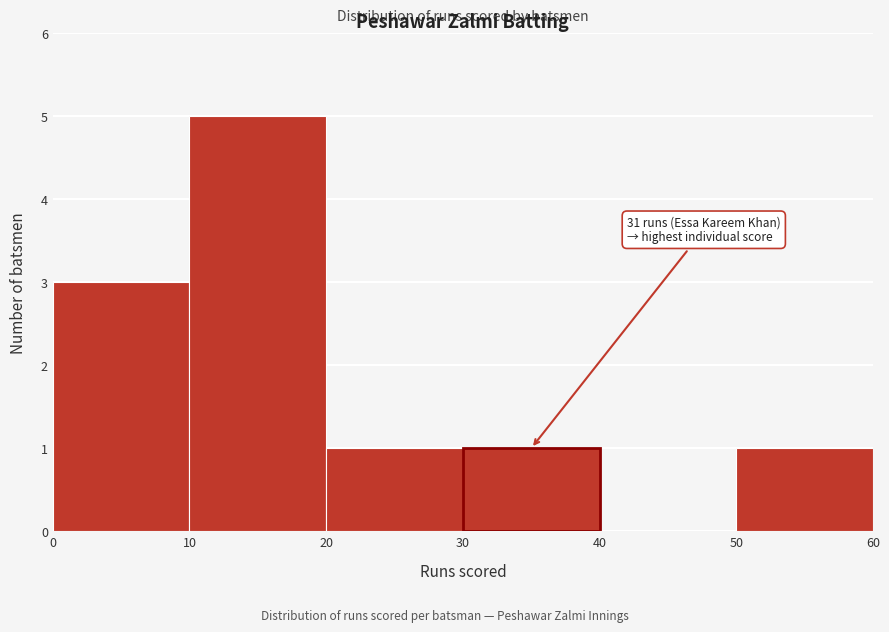

Which range on the x-axis has the tallest bar?

10 to 20